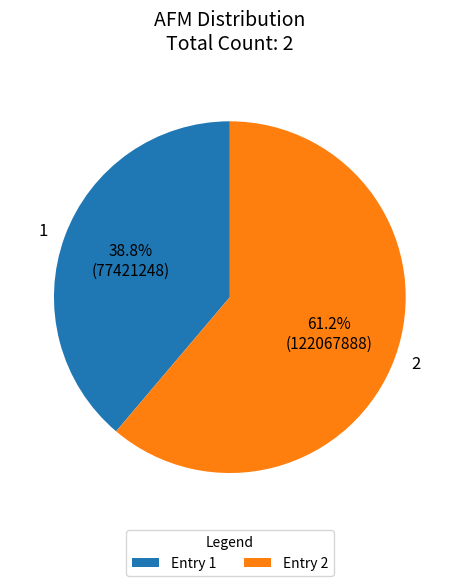

Which has a higher value, 2 or 1?

2